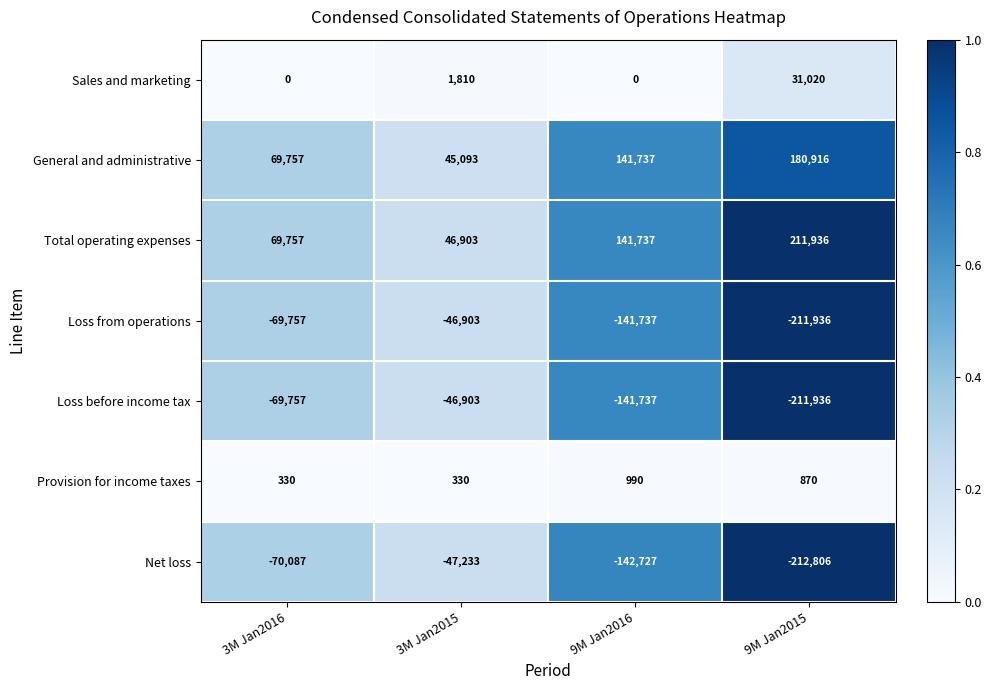

How many series are shown in this chart?

7